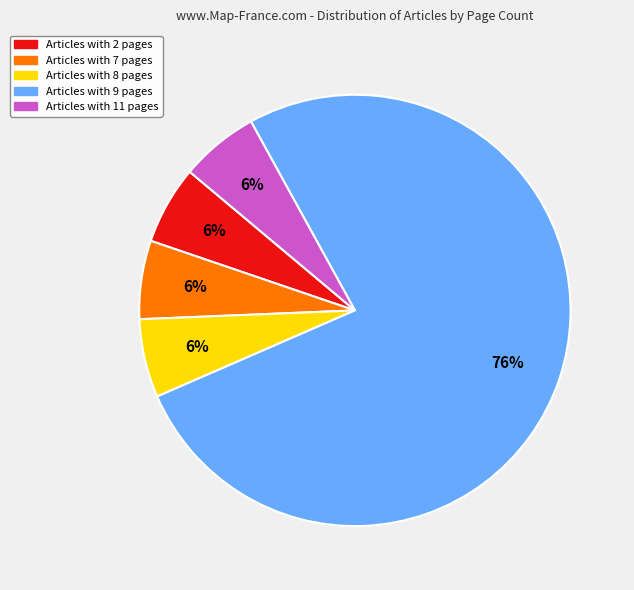

Does any single category account for the majority?

Yes